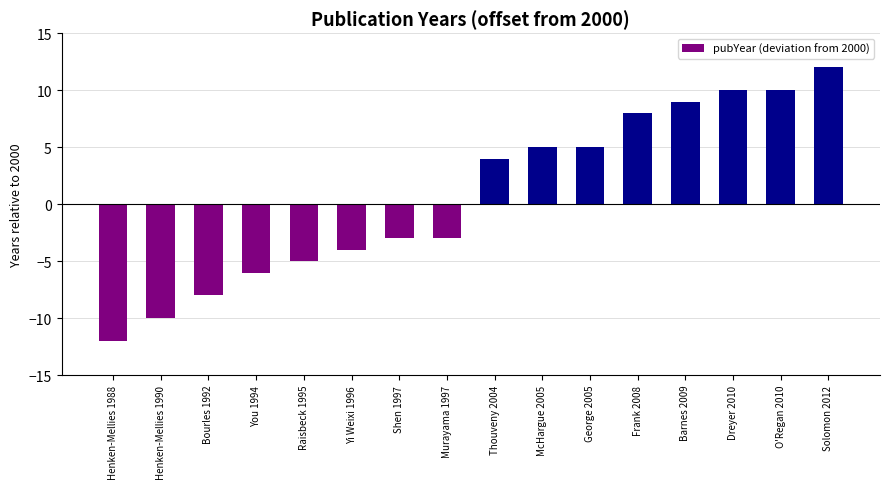

Reading left to right, list all the values displayed in this chart.

-12	-10	-8	-6	-5	-4	-3	-3	4	5	5	8	9	10	10	12